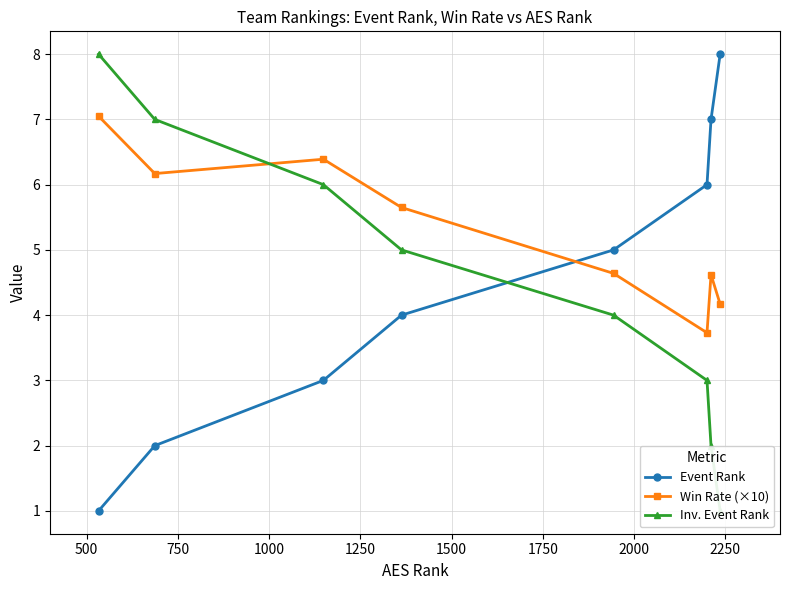

What is the highest value of the Event Rank series?

8.0